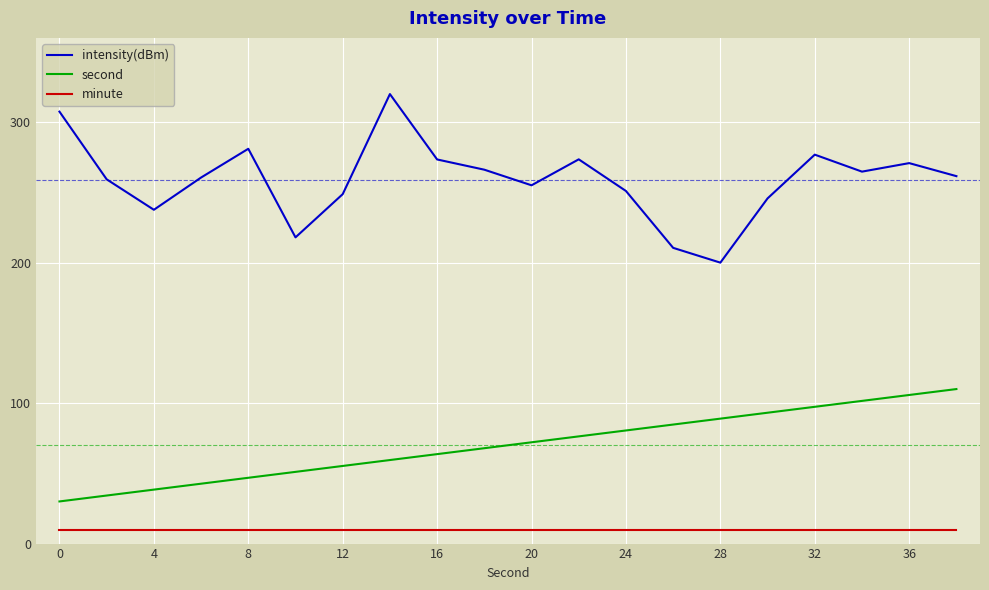

How many values in the second series exceed 72?

10